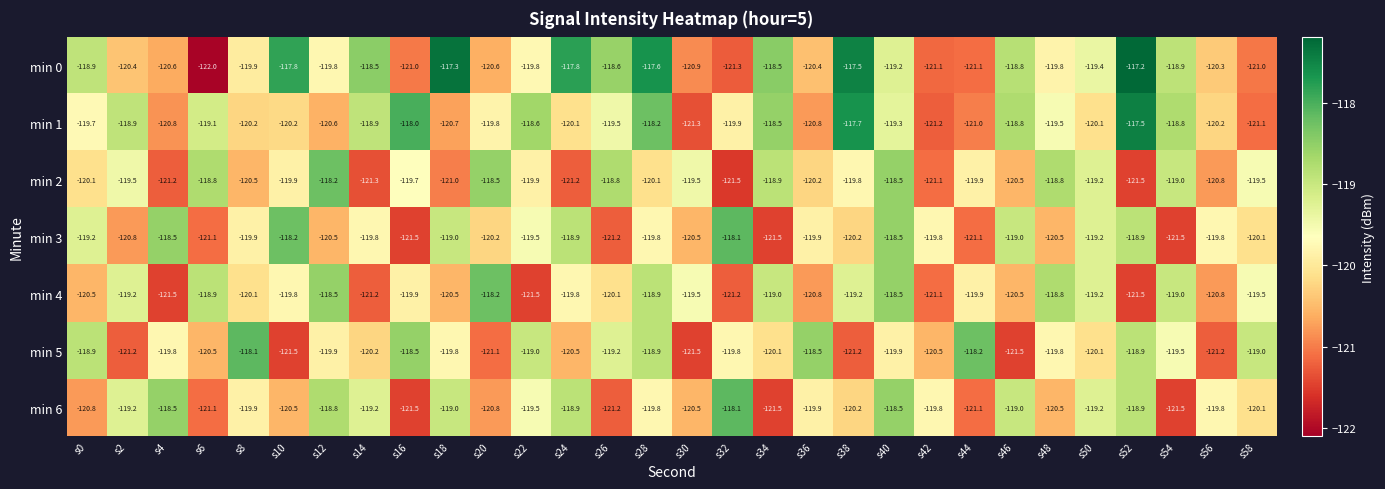

At which category is the sum across all series the highest?

s40